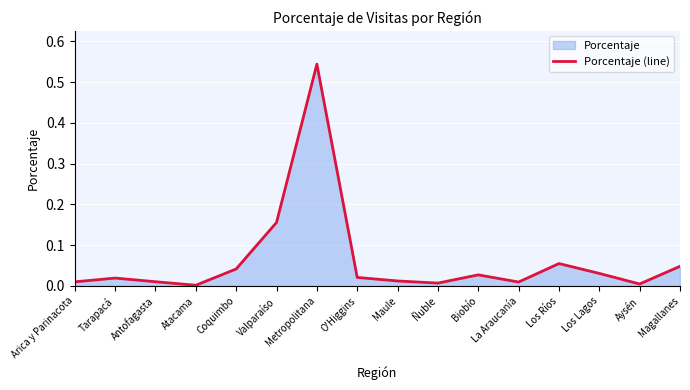

The value at La Araucanía is 0.0. True or false?

True